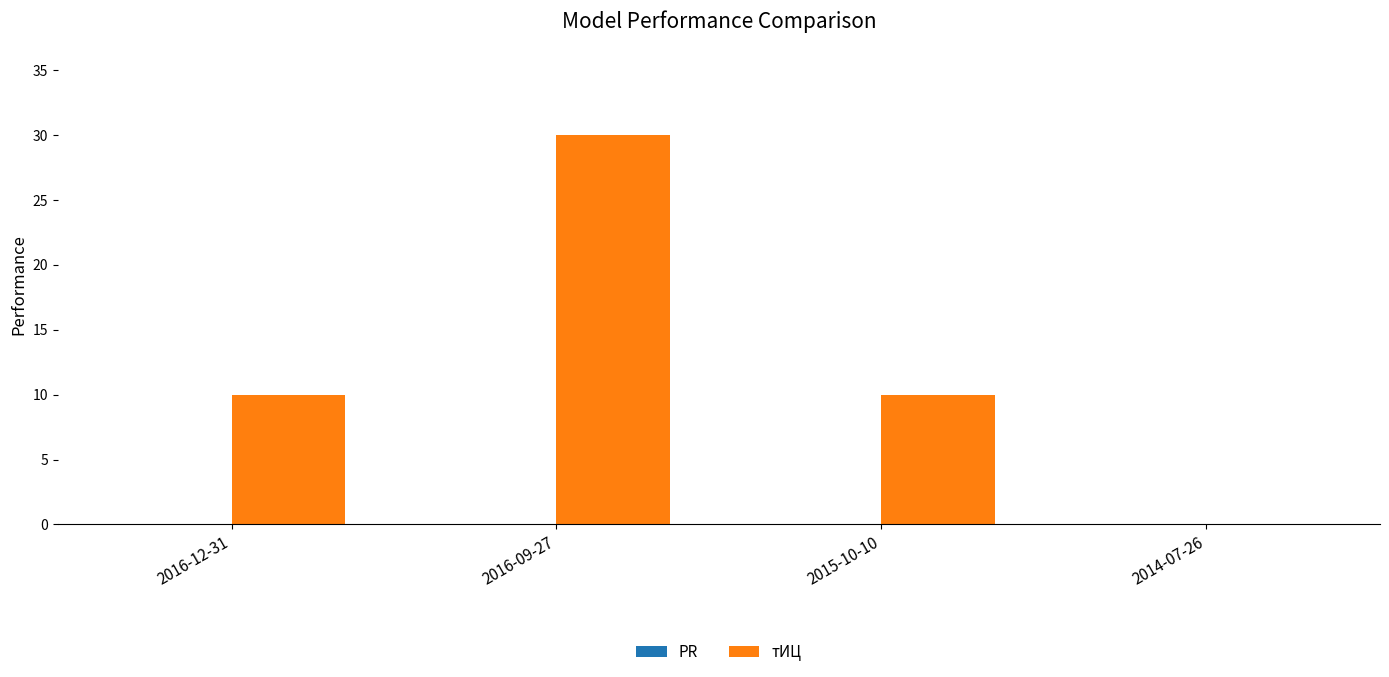

Does the chart contain stacked bars?

No